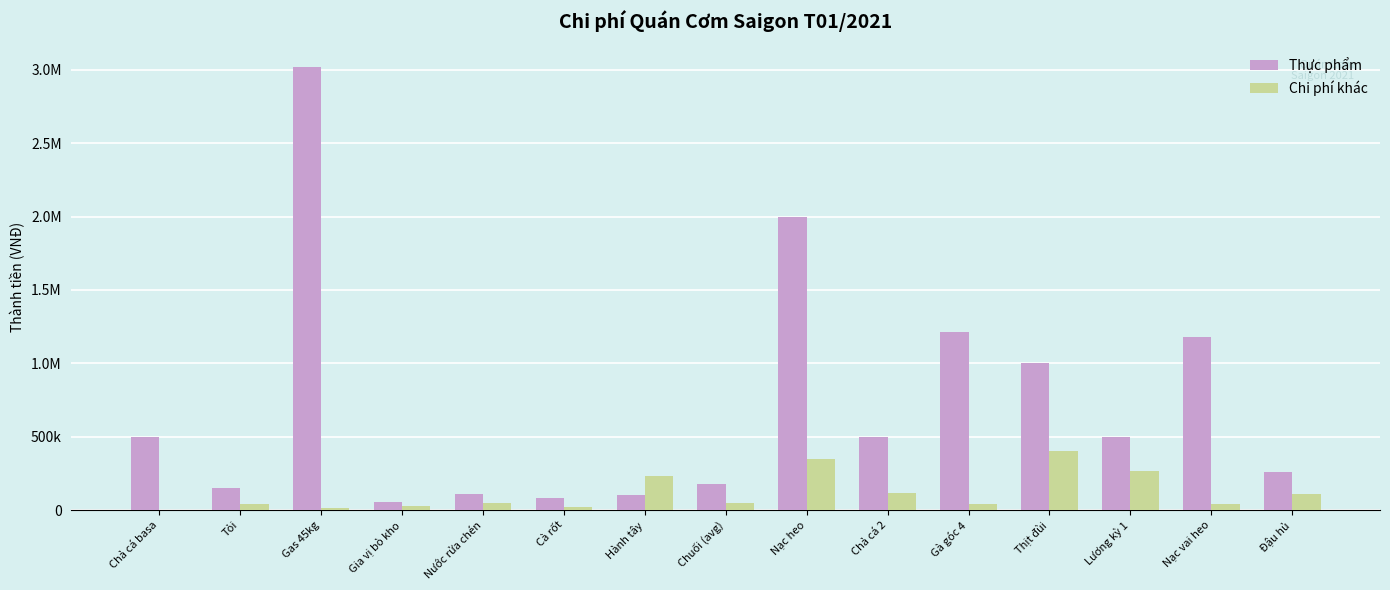

What are all the series names shown in the legend?

Thực phẩm, Chi phí khác